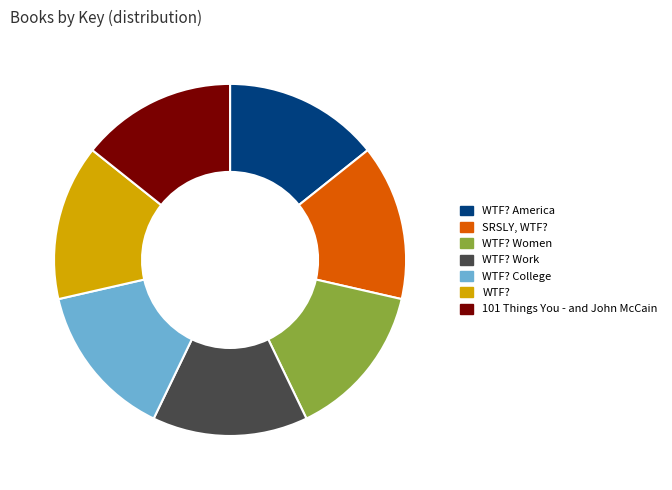

The WTF? Women slice represents 14% of the pie. True or false?

True